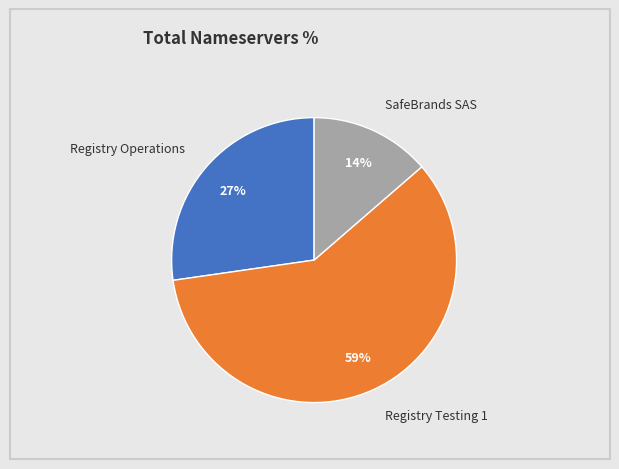

The Registry Operations slice represents 27% of the pie. True or false?

True